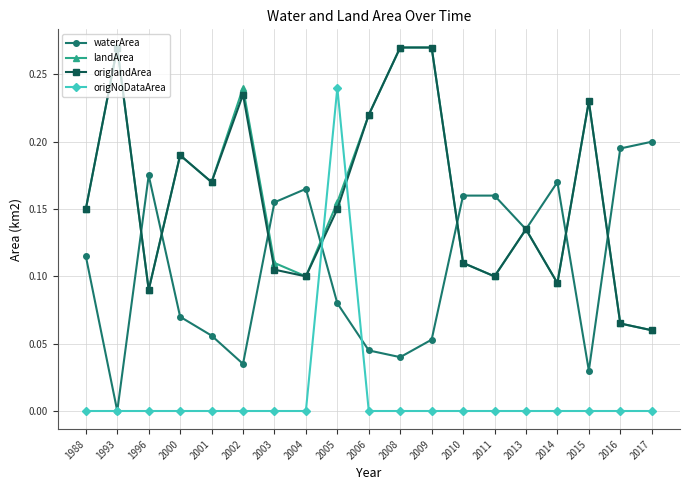

What are all the series names shown in the legend?

waterArea, landArea, origlandArea, origNoDataArea